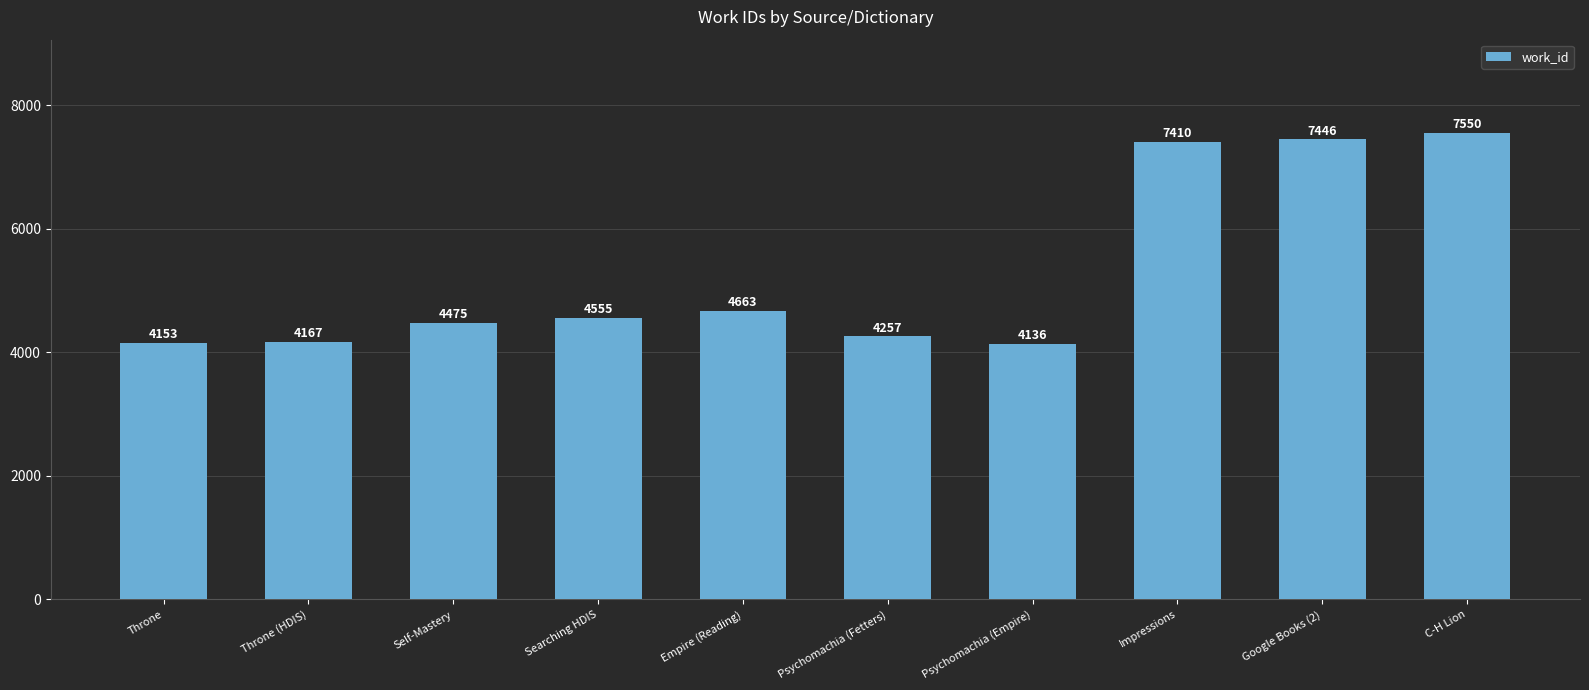

Reading left to right, what are all the values shown in this chart?

Throne=4153	Throne (HDIS)=4167	Self-Mastery=4475	Searching HDIS=4555	Empire (Reading)=4663	Psychomachia (Fetters)=4257	Psychomachia (Empire)=4136	Impressions=7410	Google Books (2)=7446	C-H Lion=7550